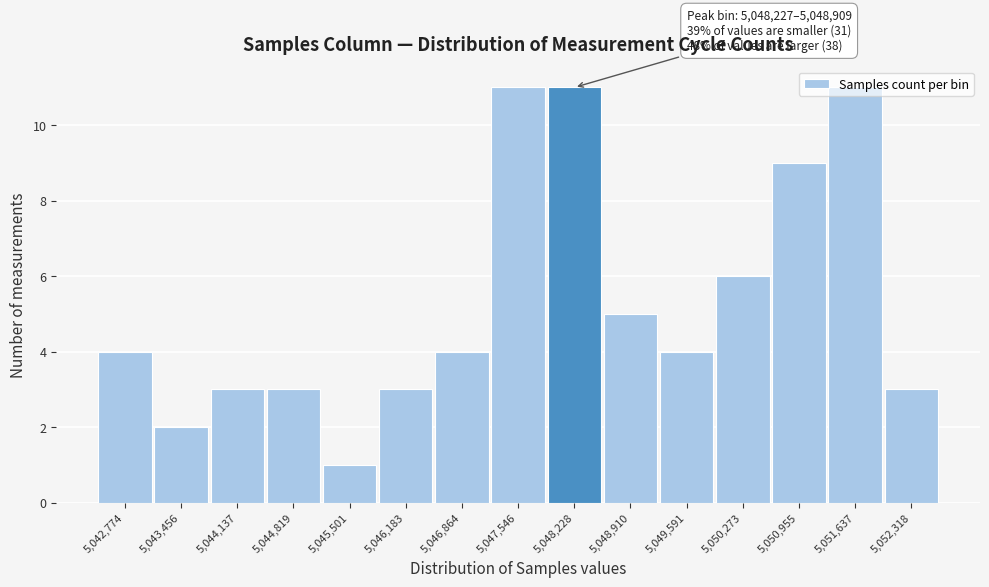

The chart shows a value of 7 at 5,042,774. True or false?

False